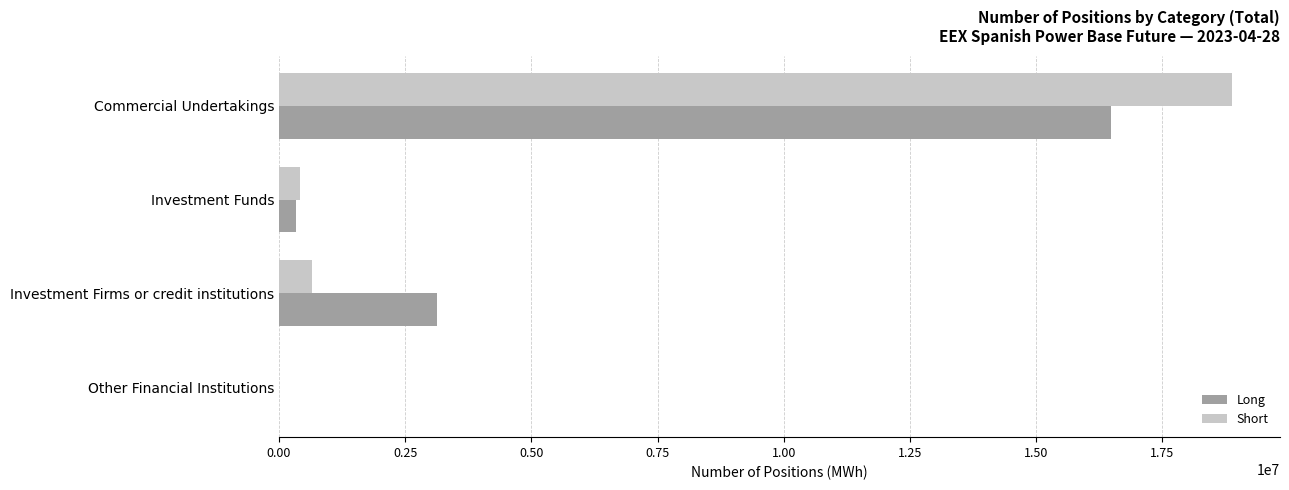

Between Investment Firms or credit institutions and Other Financial Institutions, which series saw the biggest shift?

Long